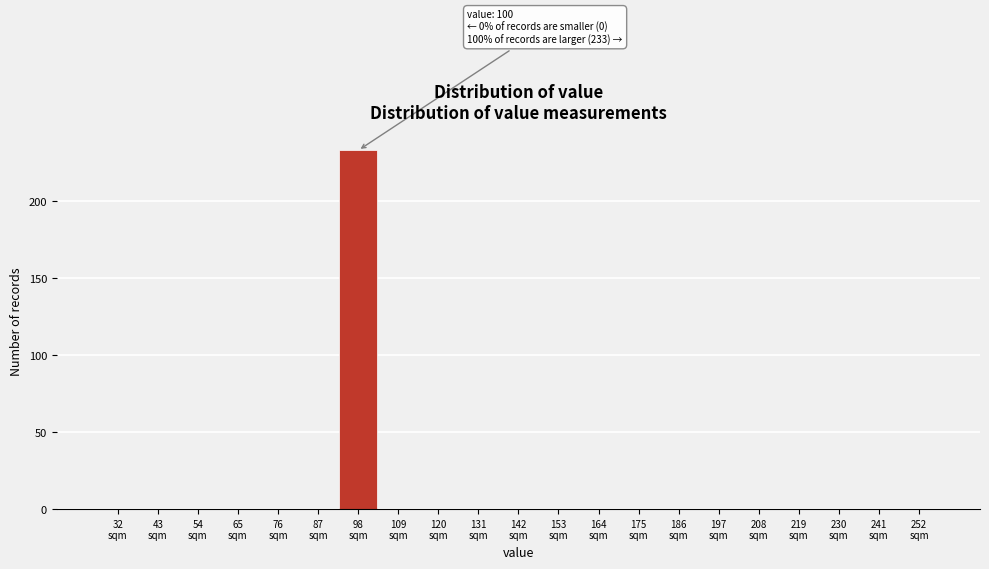

What is the maximum value shown in the chart?

233